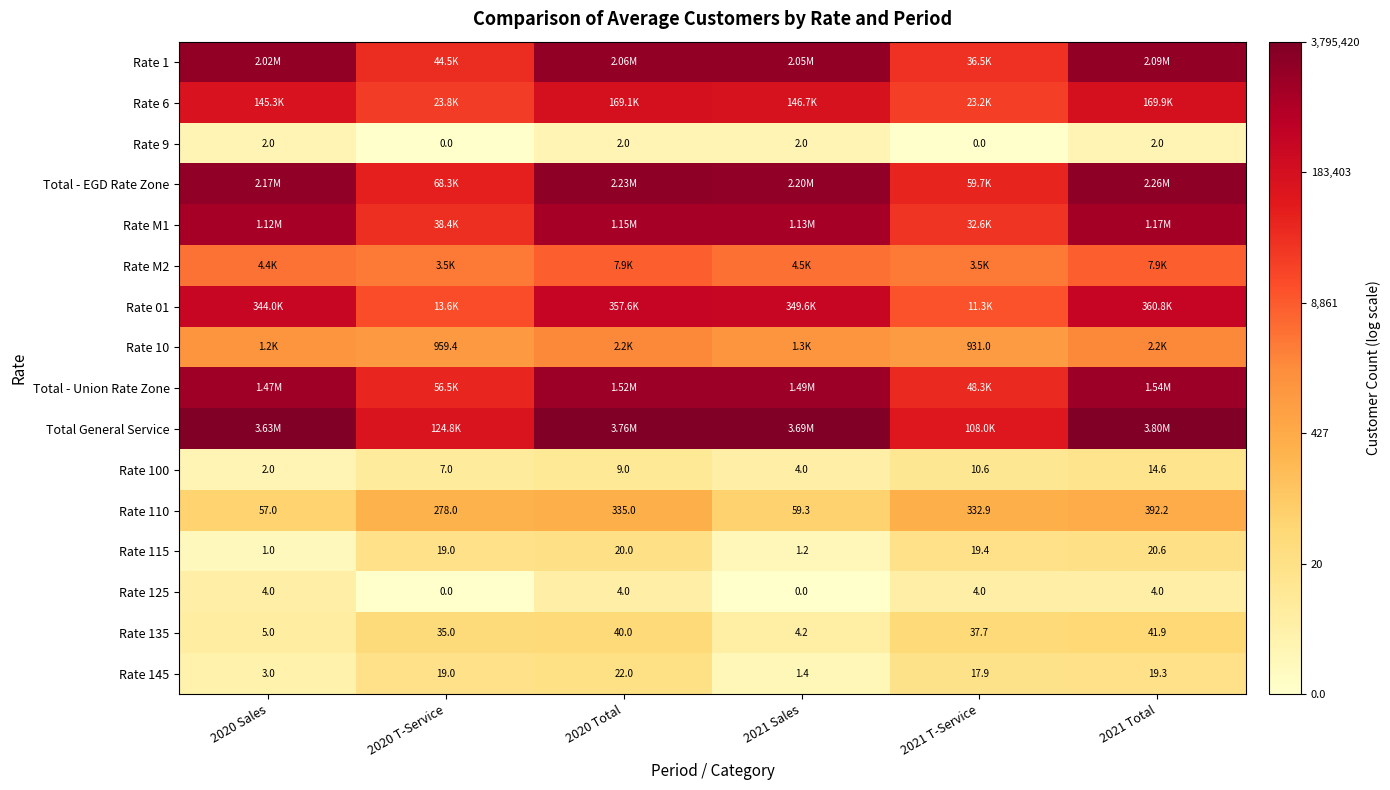

Is the value of Rate 125 at 2020 Total greater than the value of Rate 115 at 2020 T-Service?

No